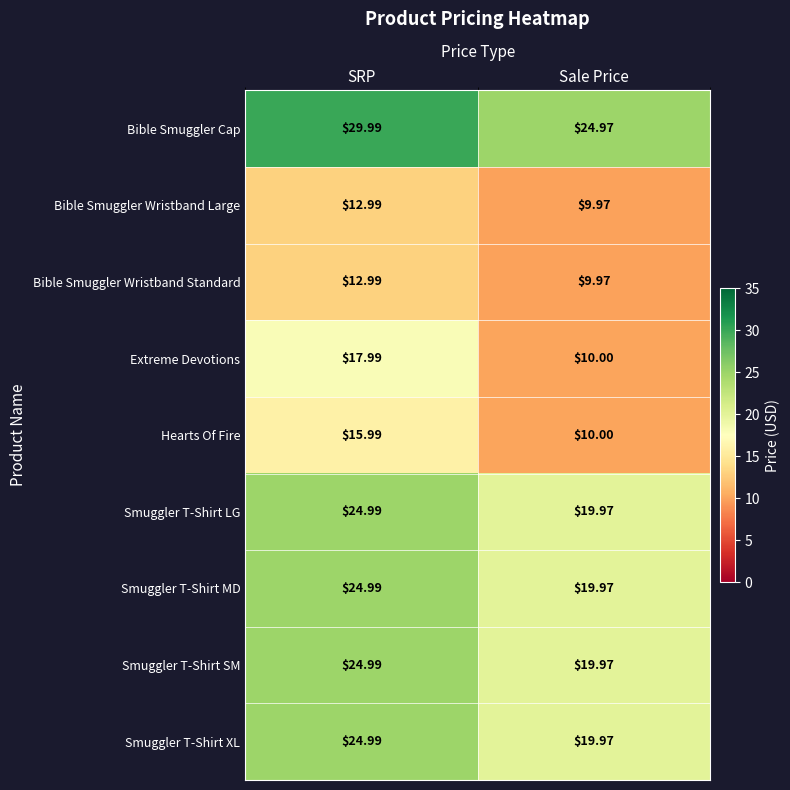

Between SRP and Sale Price, which series saw the biggest shift?

Extreme Devotions